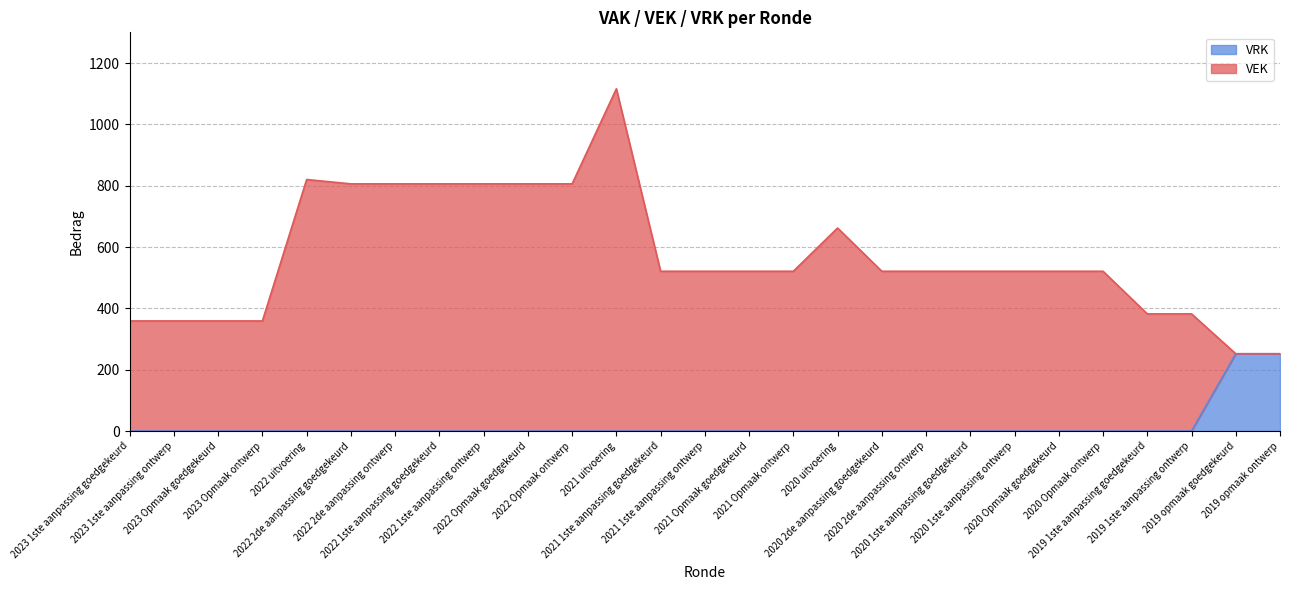

Which category has the lowest value across all series?

2023 1ste aanpassing goedgekeurd